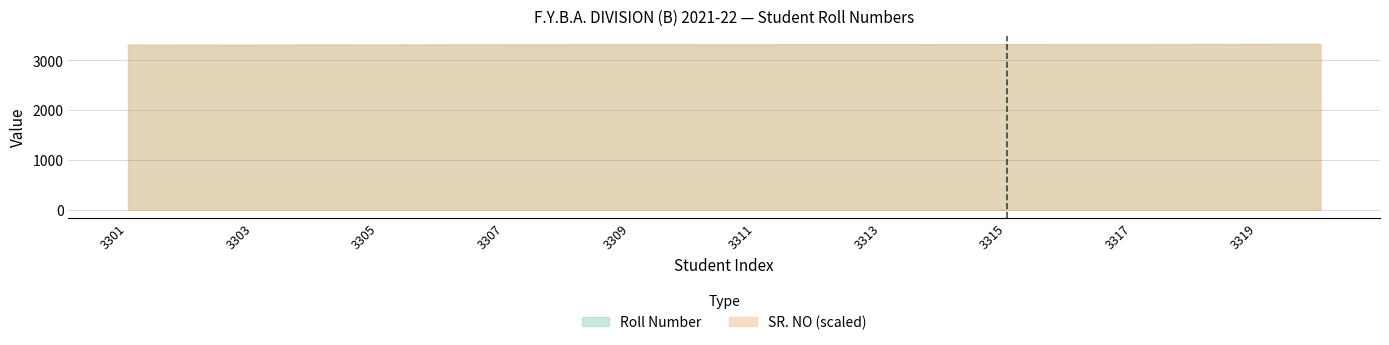

Which series changed the most between 3319 and 3320?

Roll Number